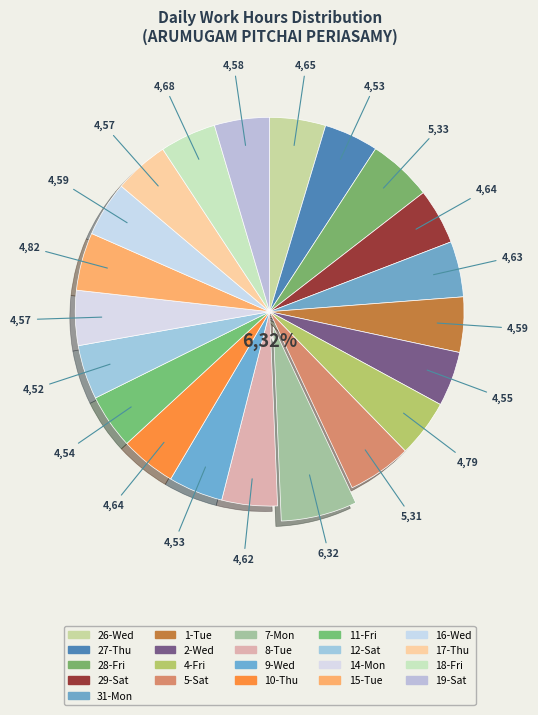

To the nearest percent, what is the average slice percentage?

5%